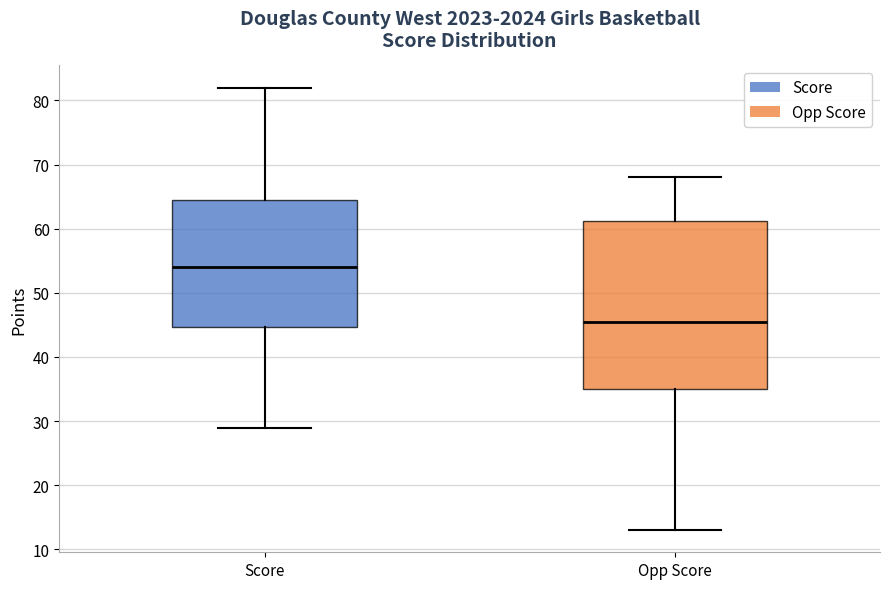

Reading left to right, read every box against the y-axis: the position of its median line, the range the box covers, and the ends of its whiskers. The values are not printed on the chart, so give them approximately, as read against the axis.

Score: median 54, box 45 to 65, whiskers 29 to 82
Opp Score: median 46, box 35 to 61, whiskers 13 to 68